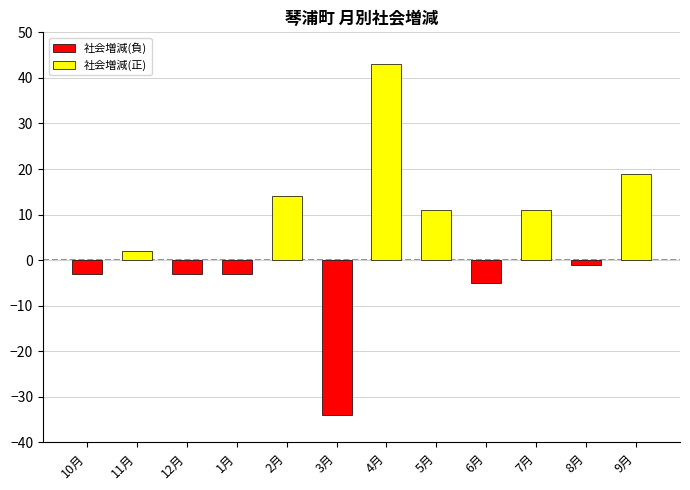

Rank the categories by value from lowest to highest.

3月, 6月, 10月, 12月, 1月, 8月, 11月, 5月, 7月, 2月, 9月, 4月